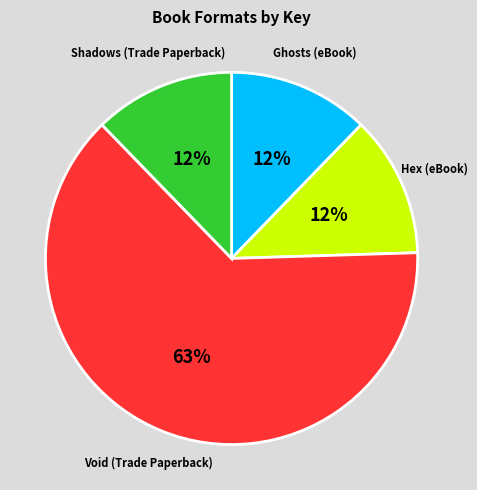

What is the largest slice in the pie chart?

Void (Trade Paperback)